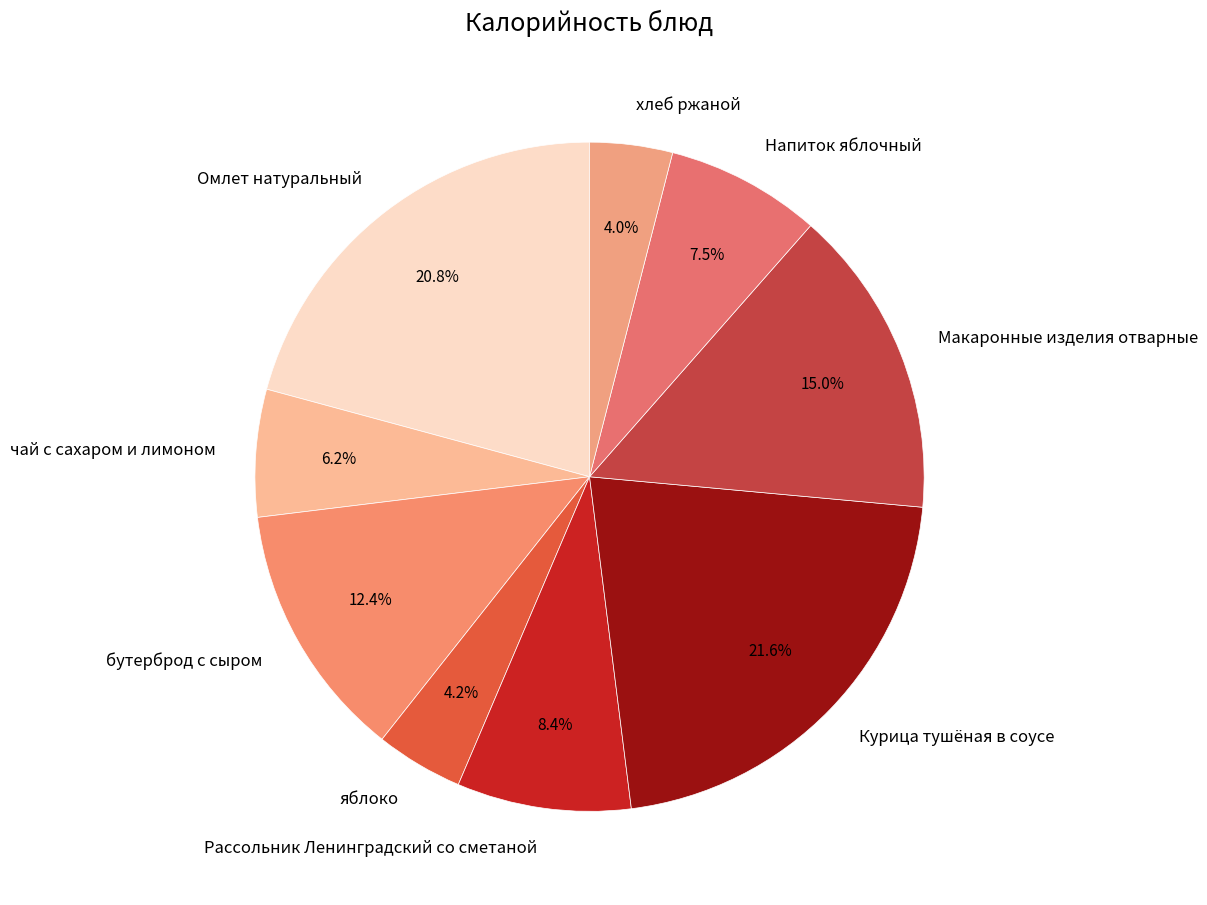

Is there any slice that represents more than half of the pie?

No